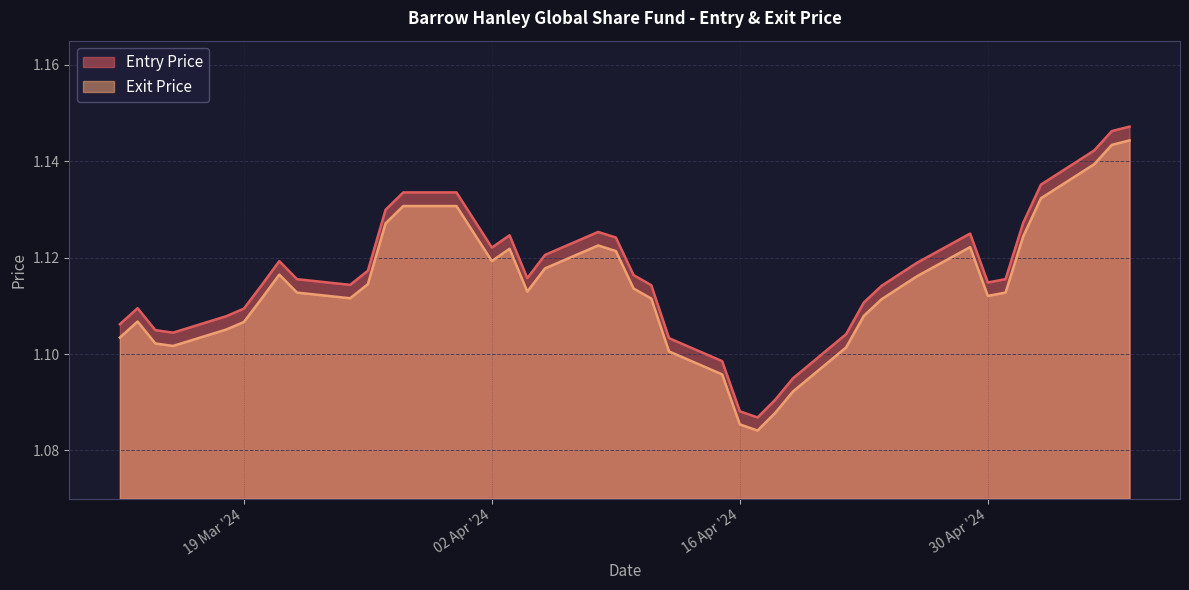

Which category has the highest value in the Exit Price series?

08/05/24